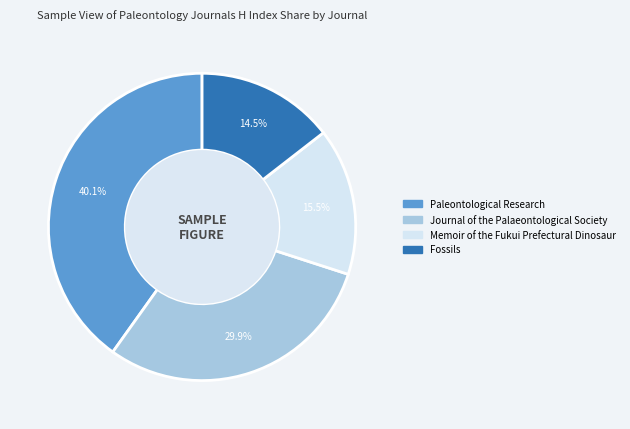

To the nearest percent, what is the difference between the largest and smallest slice percentages?

26%